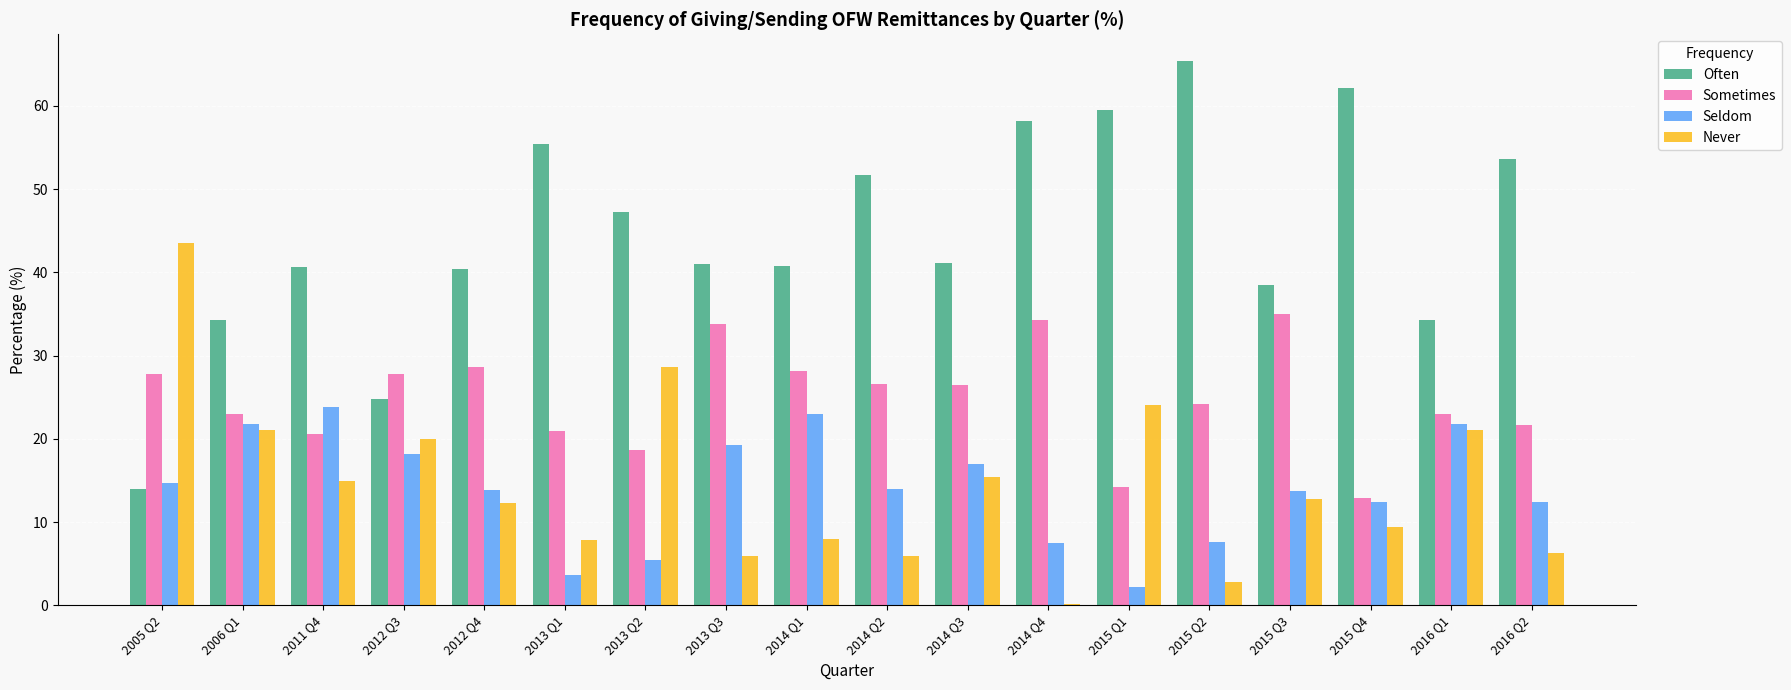

Between 2012 Q3 and 2014 Q4, which series saw the biggest shift?

Often